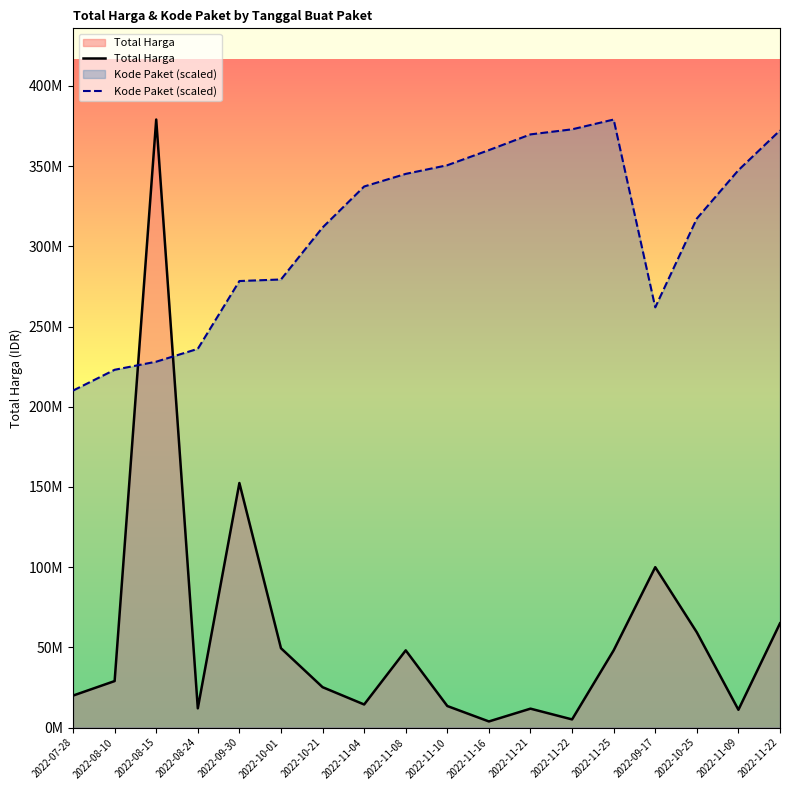

Which has a higher value, 2022-10-25 or 2022-09-17?

2022-09-17